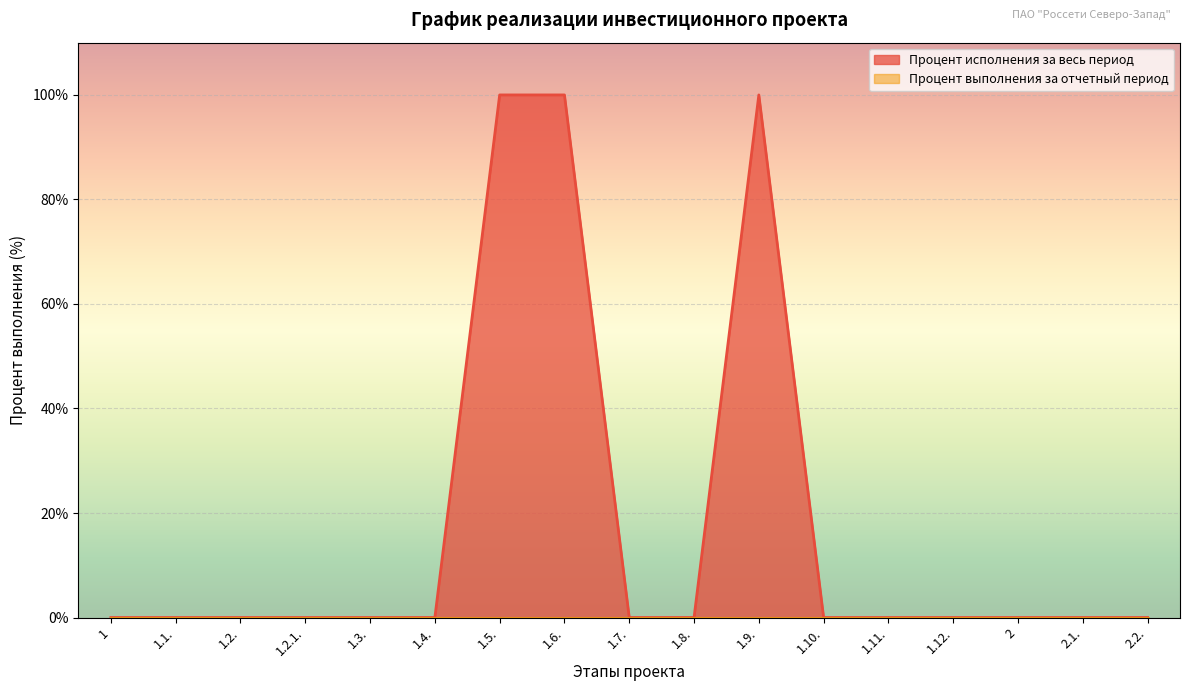

What position from the left is 1.3.?

5